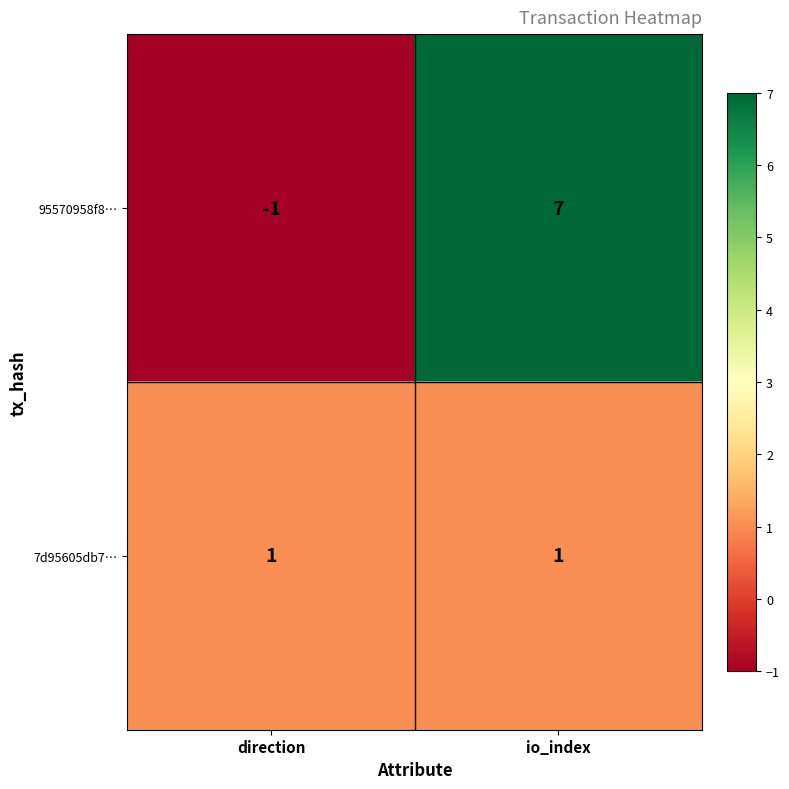

Which series changed the most between direction and io_index?

95570958f8…